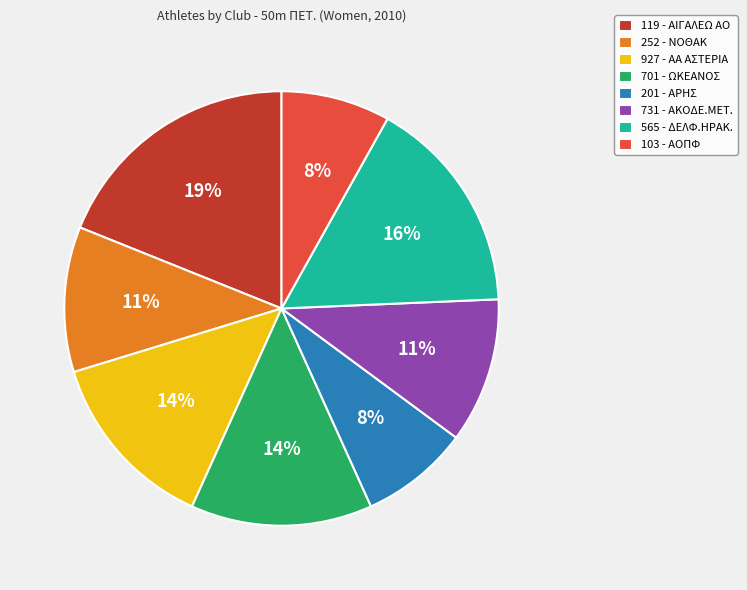

To the nearest percent, what is the combined percentage of 201 - ΑΡΗΣ and 103 - ΑΟΠΦ?

16%